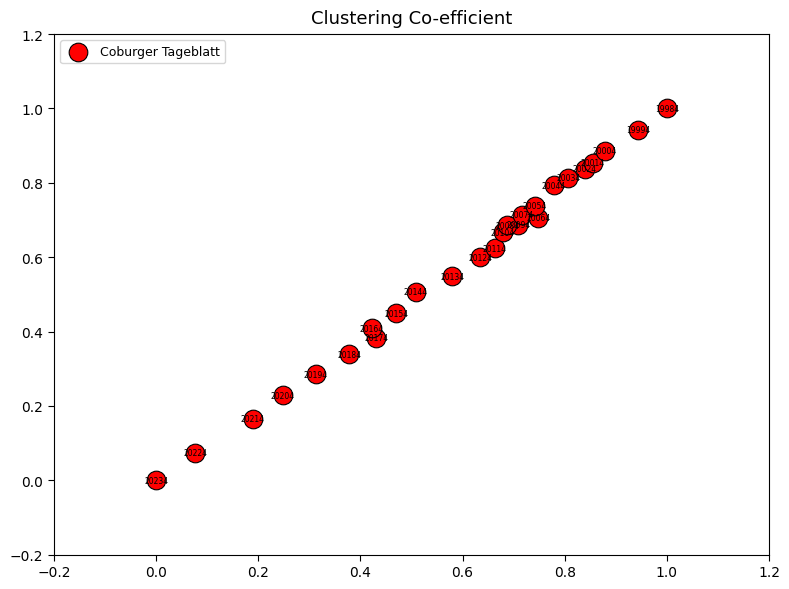

What is the range of Y values (max minus min)?

1.0